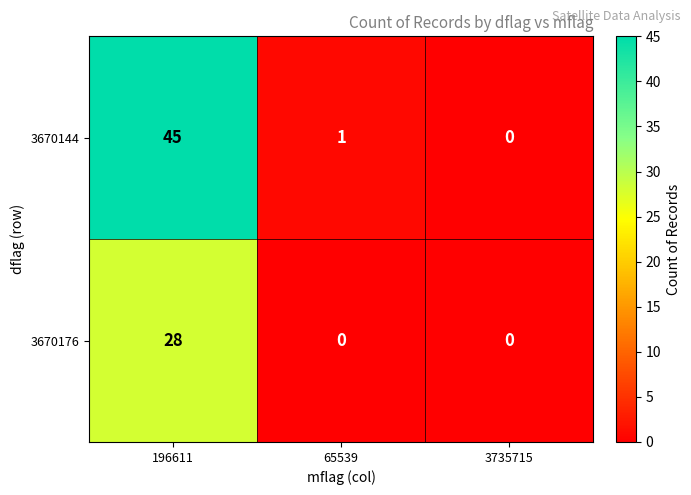

Reading right to left, what are all the values shown in this chart?

3670144: 0	1	45
3670176: 0	0	28